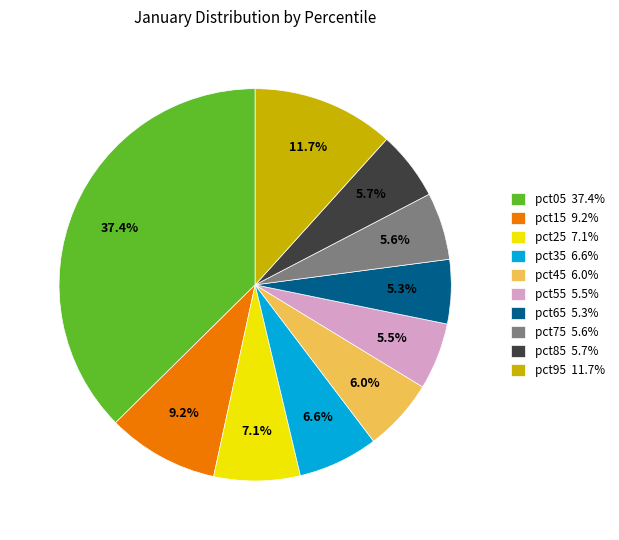

How many segments does this pie chart have?

10